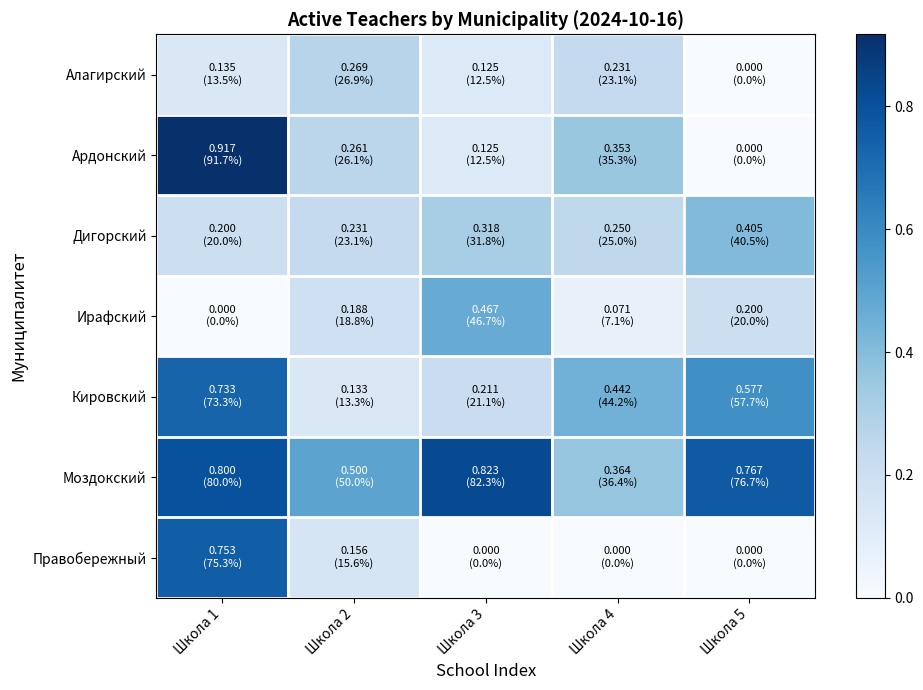

Reading right to left, extract all data points from this chart.

Алагирский: Школа 5=0.0	Школа 4=0.2	Школа 3=0.1	Школа 2=0.3	Школа 1=0.1
Ардонский: Школа 5=0.0	Школа 4=0.4	Школа 3=0.1	Школа 2=0.3	Школа 1=0.9
Дигорский: Школа 5=0.4	Школа 4=0.2	Школа 3=0.3	Школа 2=0.2	Школа 1=0.2
Ирафский: Школа 5=0.2	Школа 4=0.1	Школа 3=0.5	Школа 2=0.2	Школа 1=0.0
Кировский: Школа 5=0.6	Школа 4=0.4	Школа 3=0.2	Школа 2=0.1	Школа 1=0.7
Моздокский: Школа 5=0.8	Школа 4=0.4	Школа 3=0.8	Школа 2=0.5	Школа 1=0.8
Правобережный: Школа 5=0.0	Школа 4=0.0	Школа 3=0.0	Школа 2=0.2	Школа 1=0.8